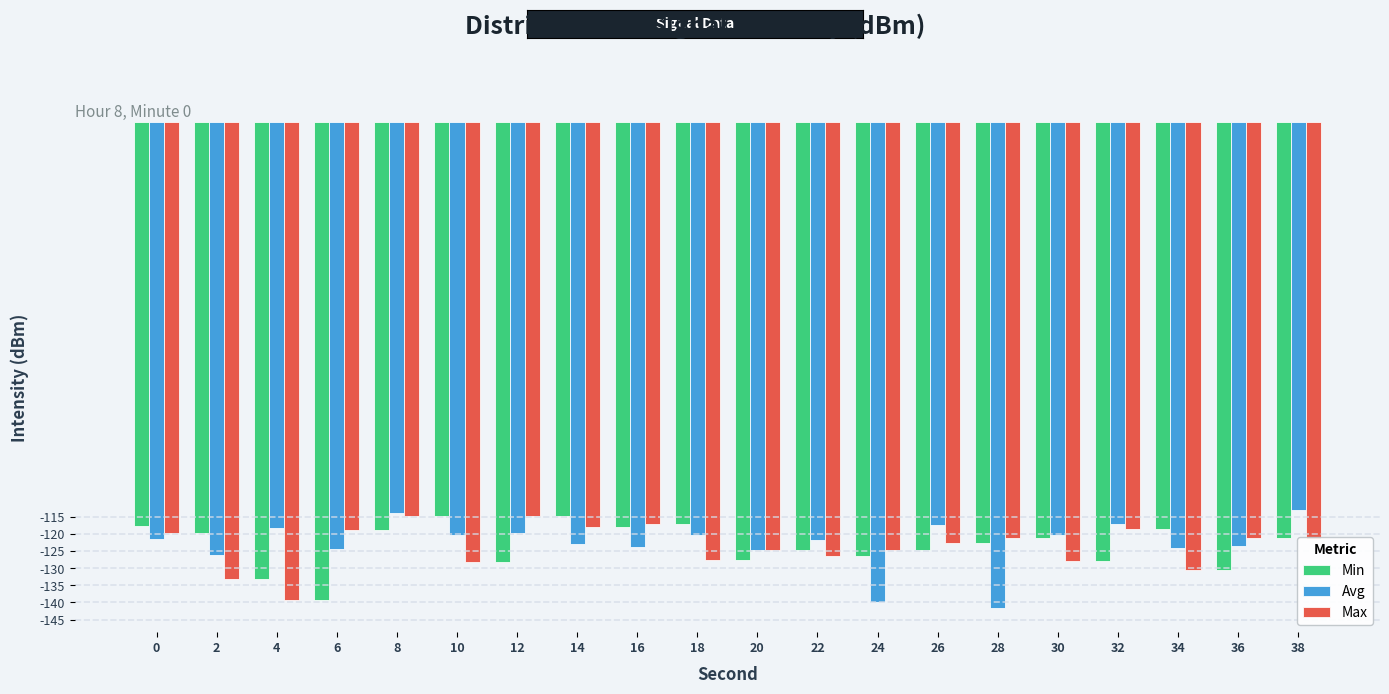

Count the number of data series in this chart.

3